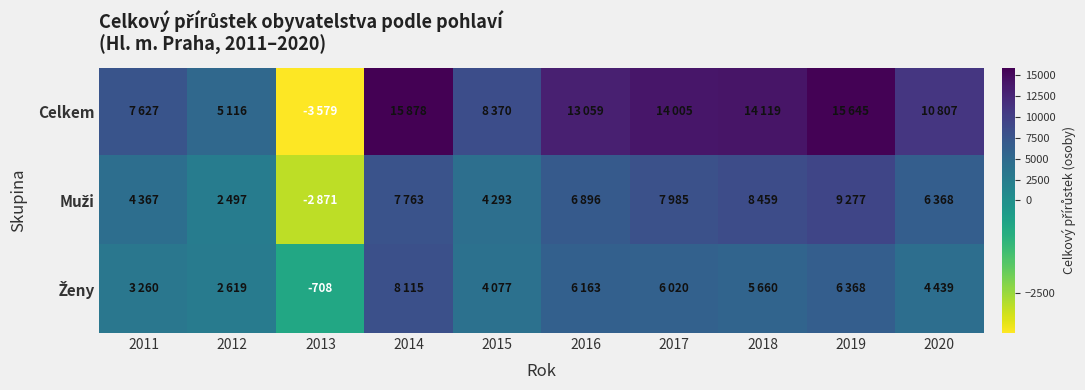

What is the approximate value of Ženy at 2018?

5660